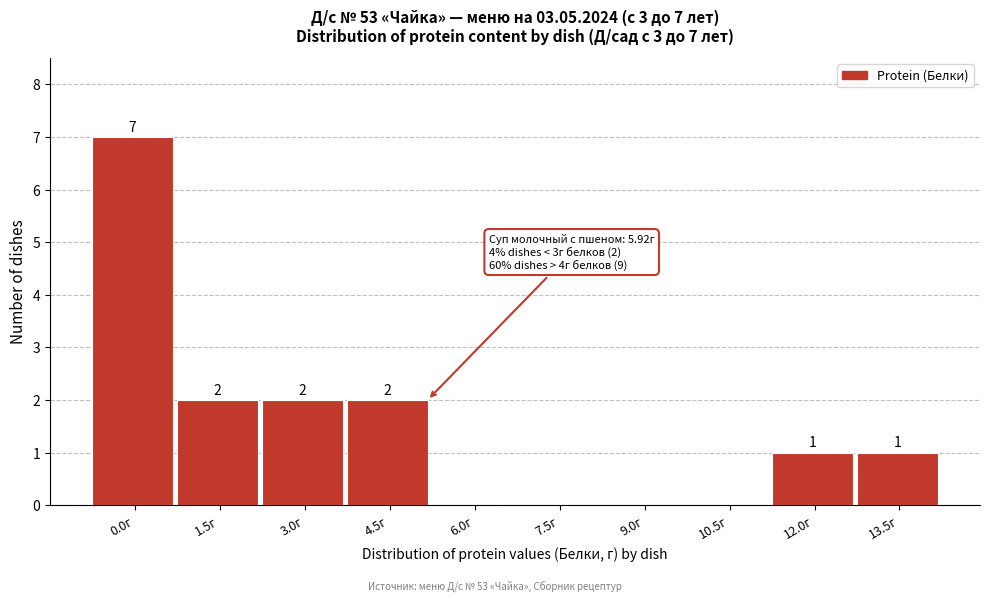

Reading left to right, transcribe all the data shown in this chart.

0.0г=7	1.5г=2	3.0г=2	4.5г=2	6.0г=0	7.5г=0	9.0г=0	10.5г=0	12.0г=1	13.5г=1